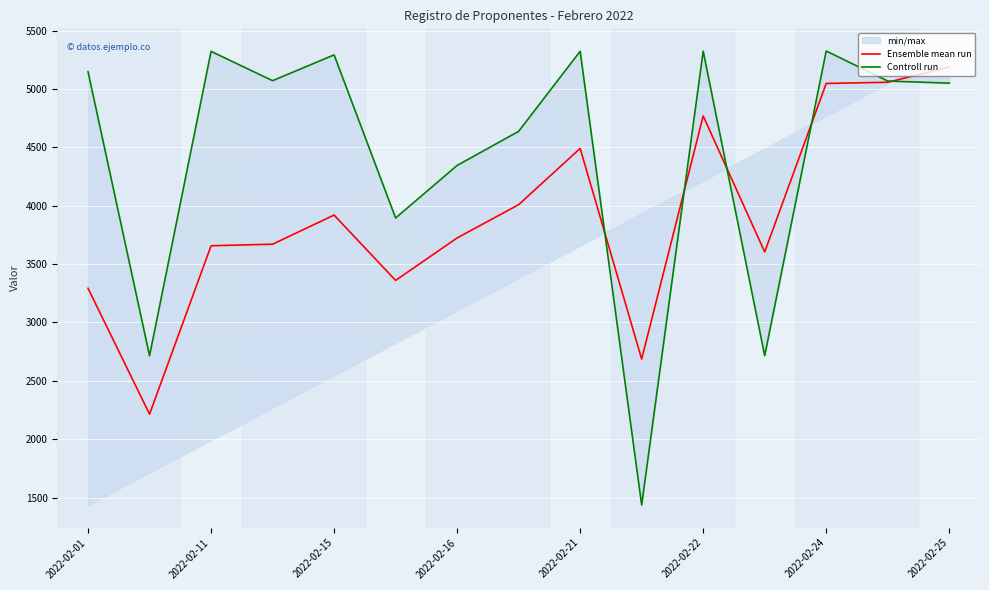

How many values in the Controll run series are below 5068?

7